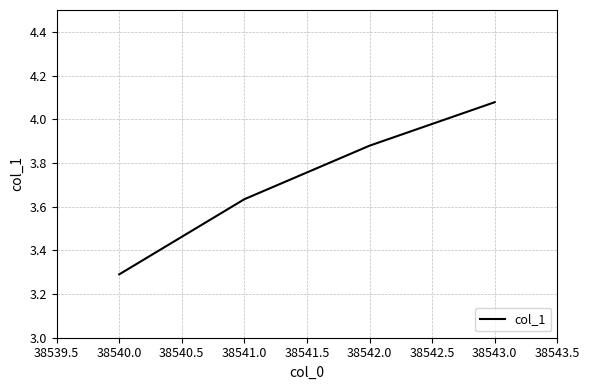

The value at 38540.0 is 5.6. True or false?

False